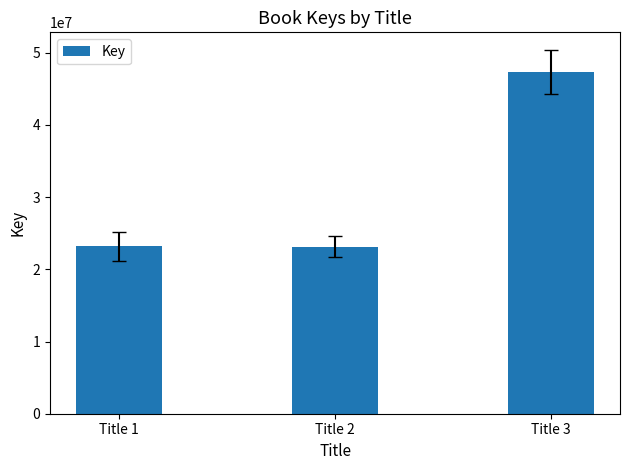

The value at Title 1 is 37682232. True or false?

False